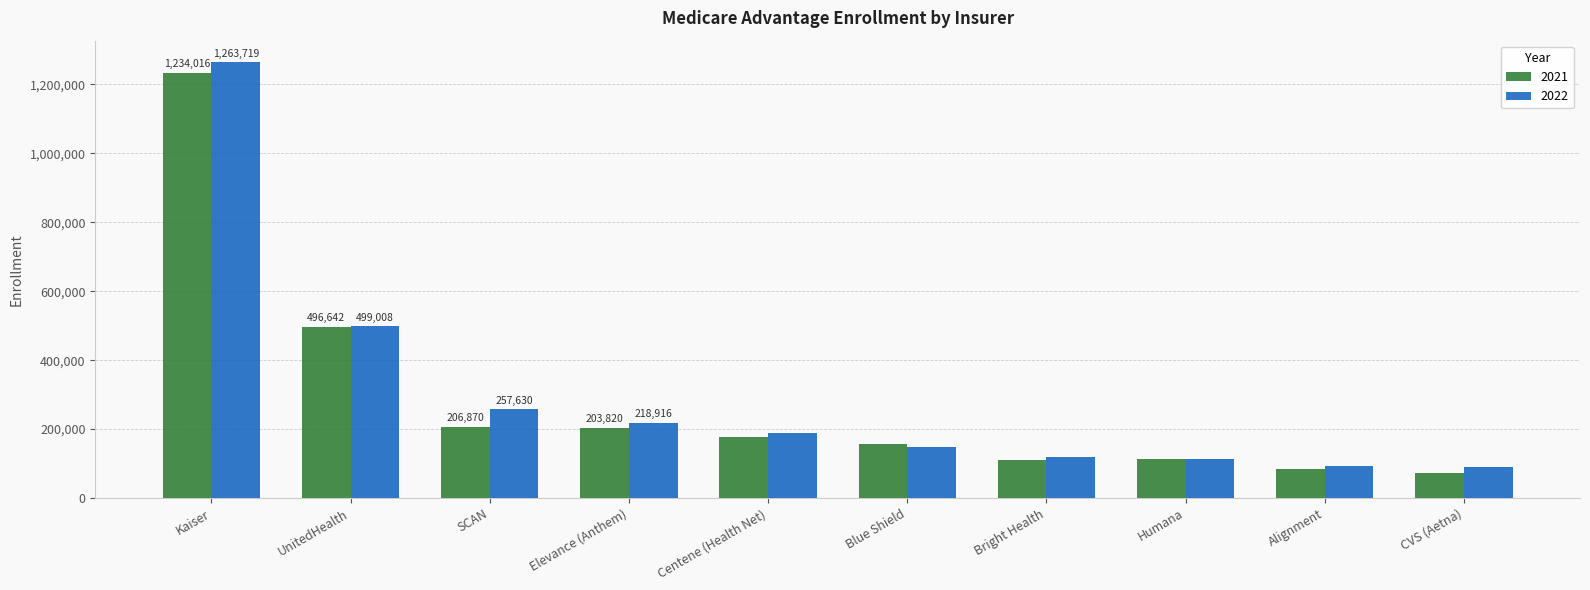

Is the value of 2022 at Centene (Health Net) greater than the value of 2021 at CVS (Aetna)?

Yes